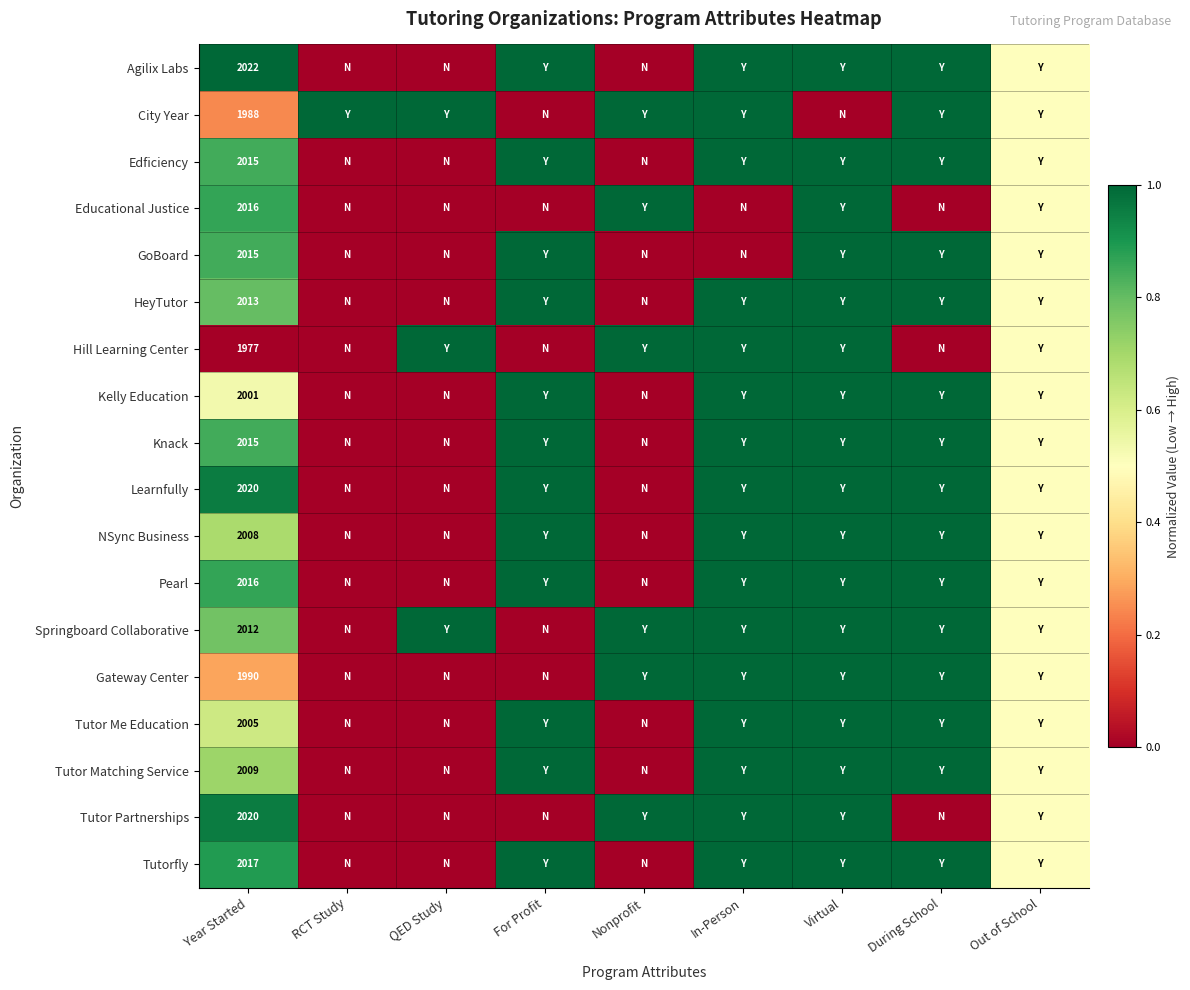

The value of Hill Learning Center at During School is 0.0. True or false?

True